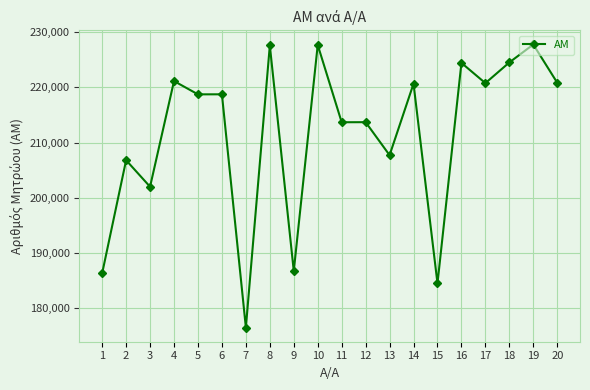

What is the difference between the values at 6 and 4?

2396